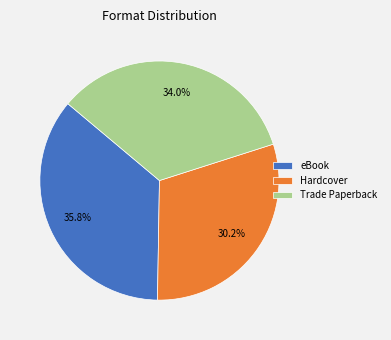

Which category has the smallest portion of the pie?

Hardcover